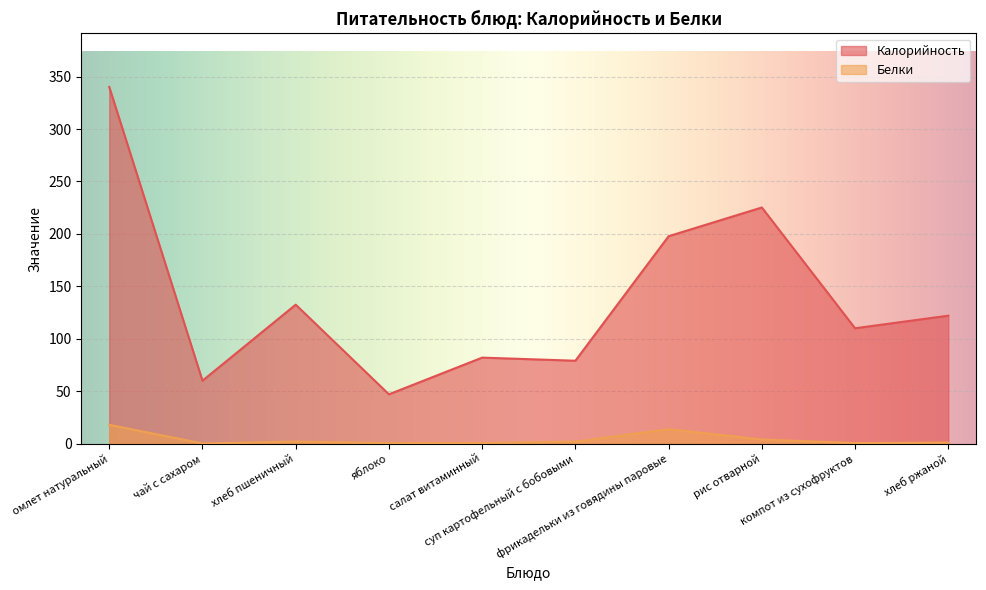

What is the difference between the second highest and second lowest values in the Калорийность series?

165.2